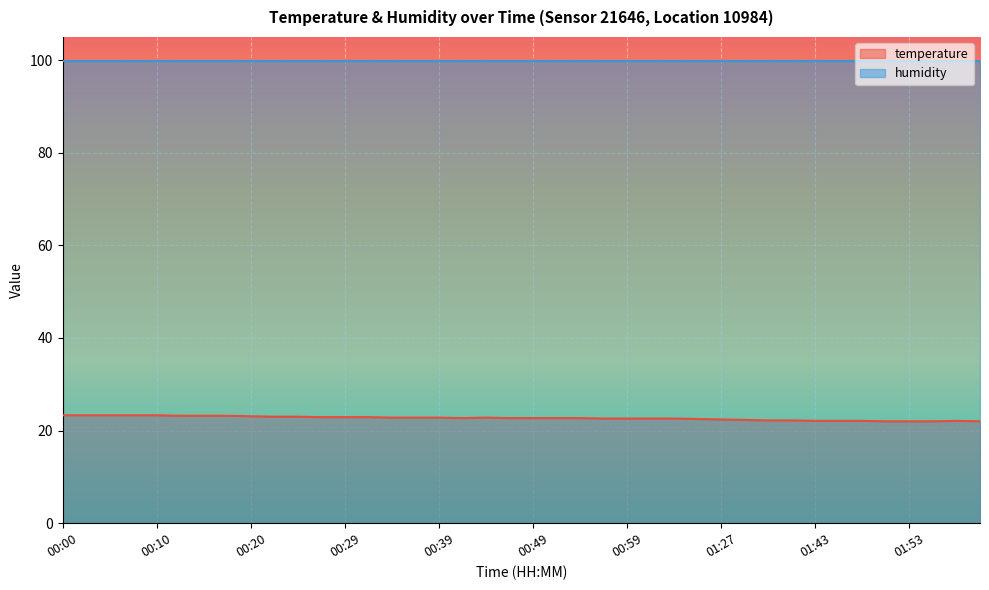

How many interior local peaks (higher than both neighbors) does the data have?

2